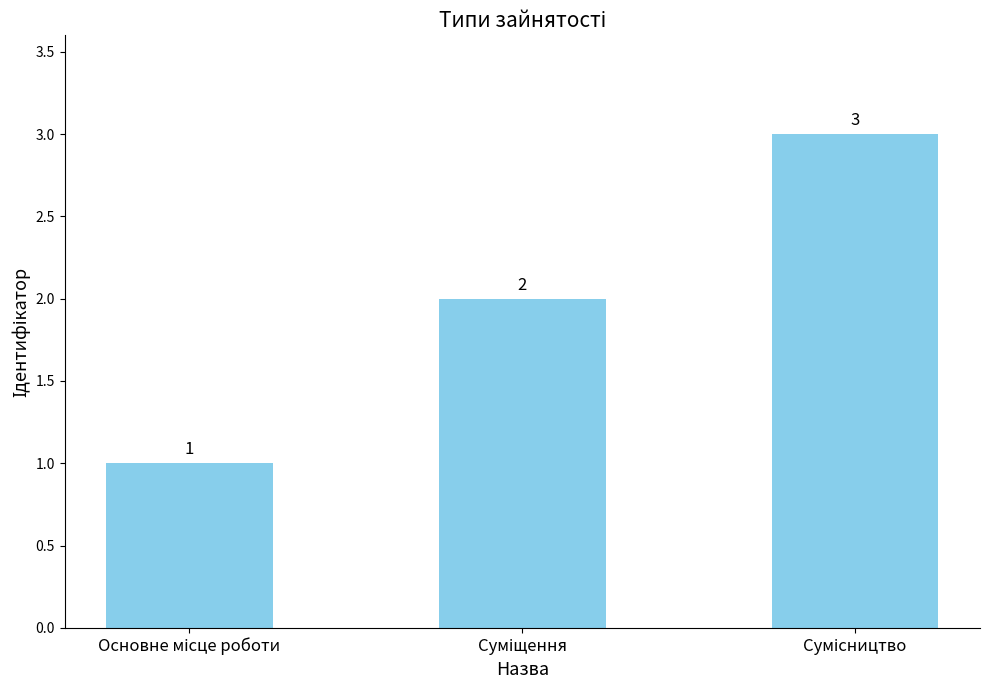

How many values are between 1 and 3?

3